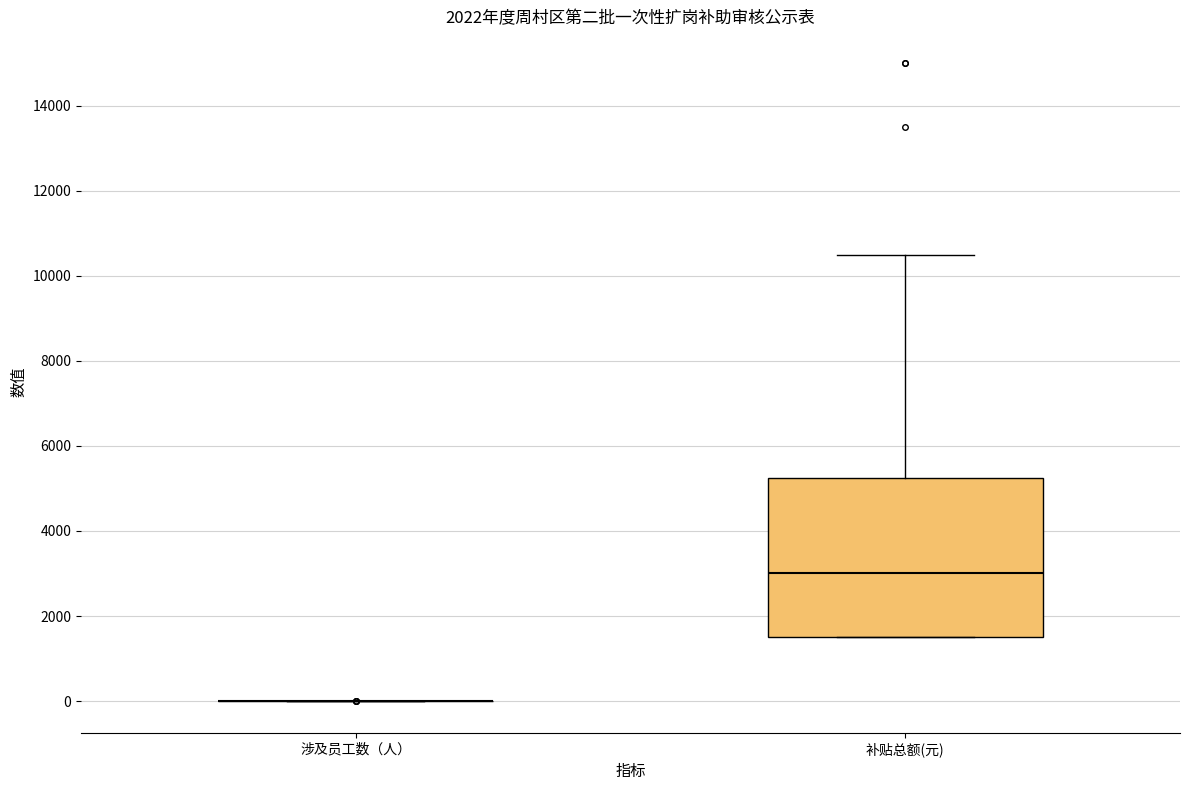

Where does the median line of the box for 补贴总额(元) sit on the y-axis? The values are not printed on the chart, so give them approximately, as read against the axis.

3000